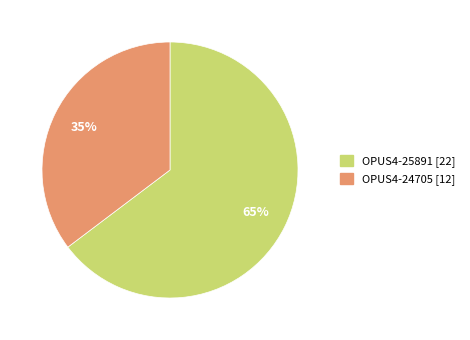

What percentage is the OPUS4-24705 slice, to the nearest percent?

35%